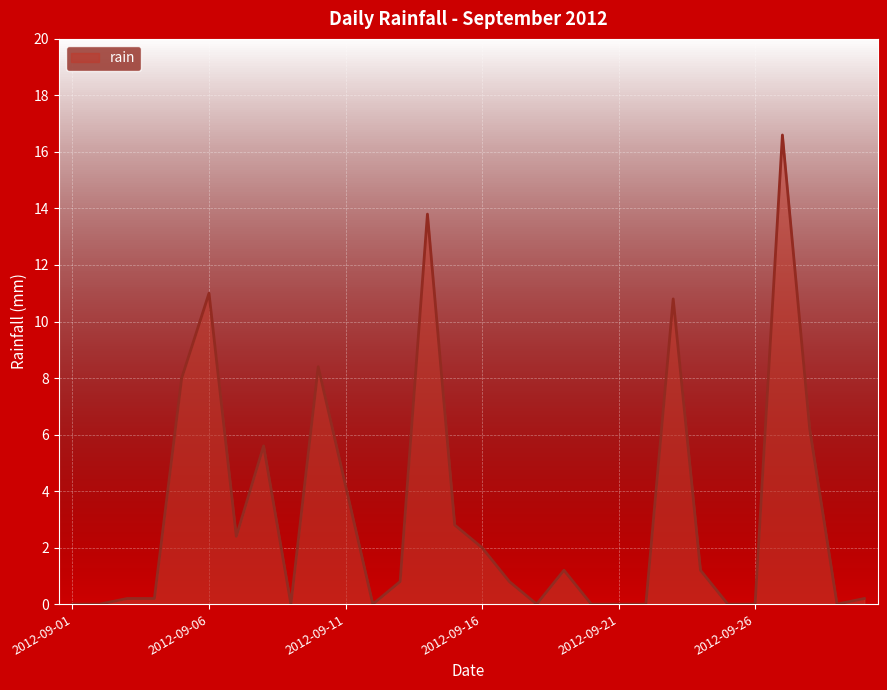

What is the difference between the maximum and minimum values?

16.6